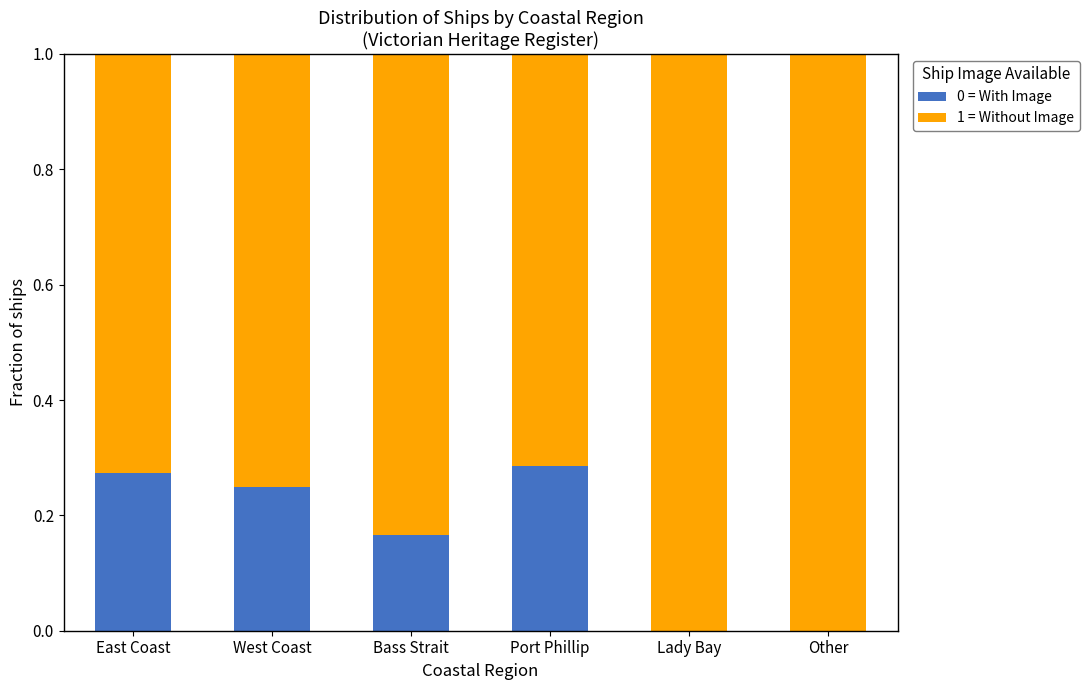

Is it true that 0 = With Image equals 0.2 at Other?

False